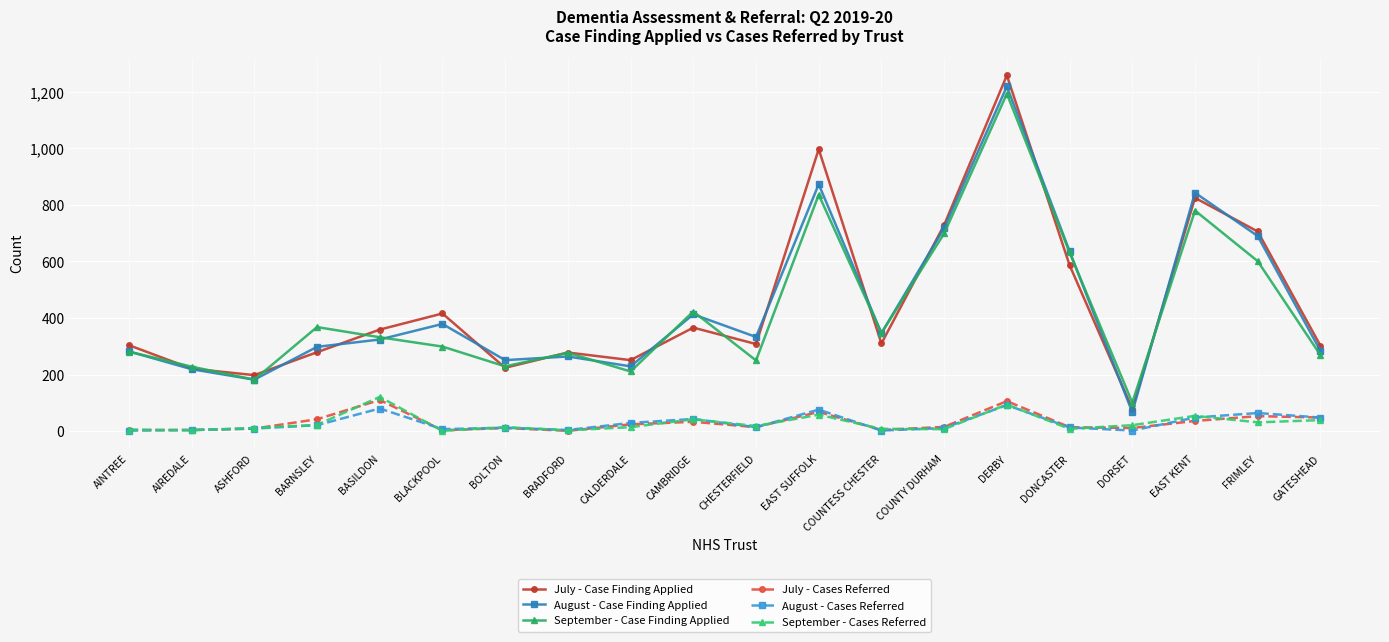

The value of July - Cases Referred at DERBY is 185. True or false?

False